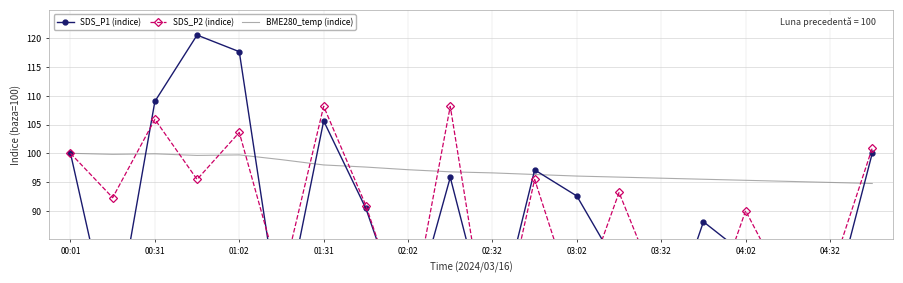

What is the value of the SDS_P2 (indice) point at the 11th from the left?

62.7